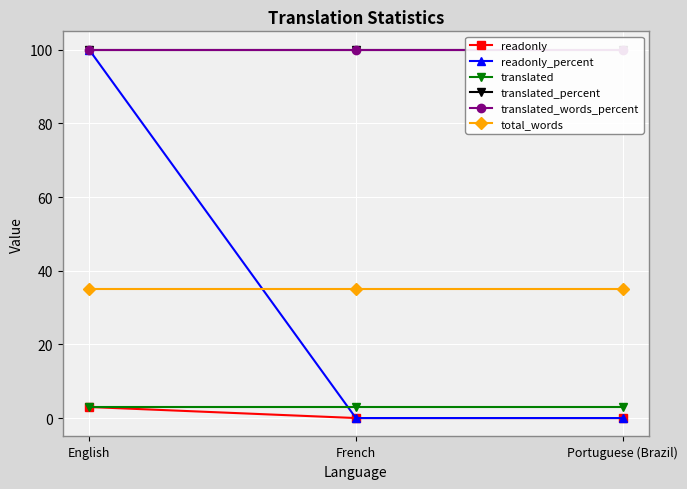

What is the label of the 2nd point from the right?

French